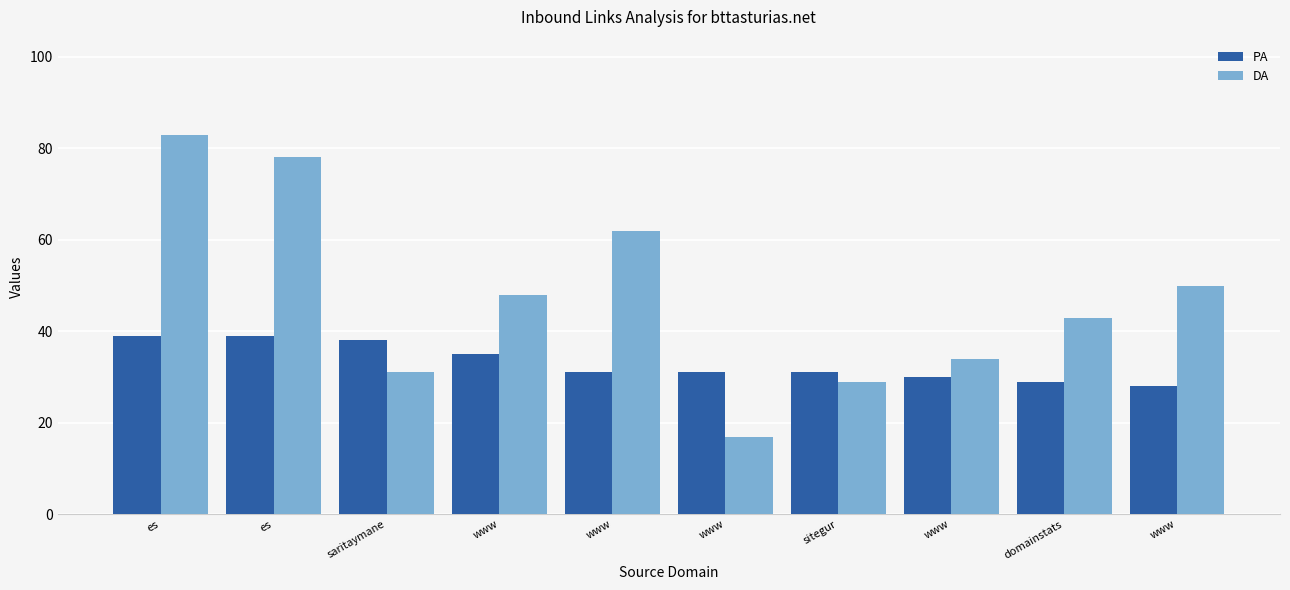

True or false: DA has a value of 48 at www.

True